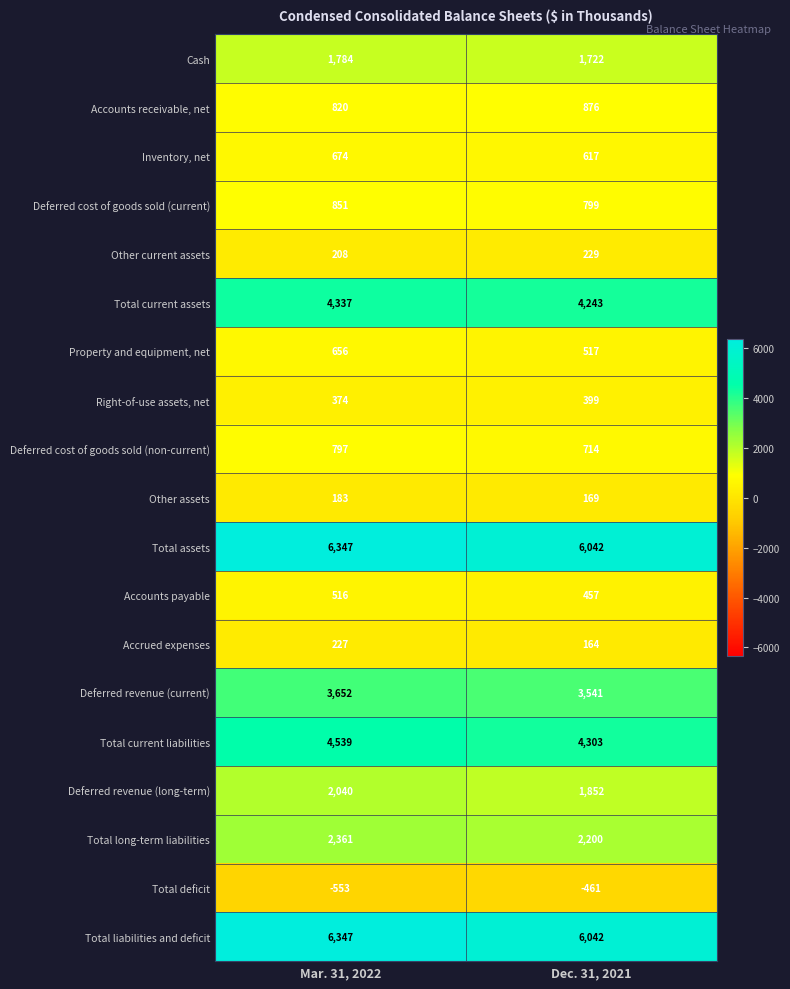

At which label is Property and equipment, net closest to 586?

Dec. 31, 2021